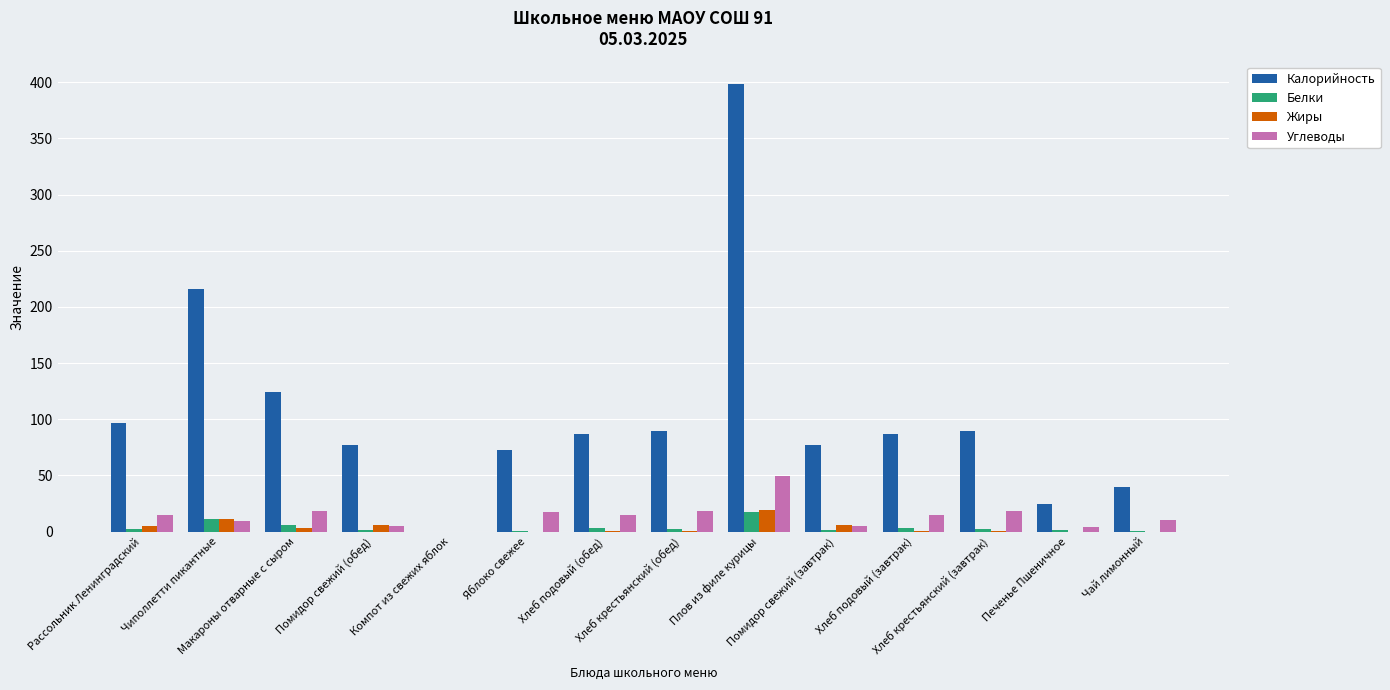

What is the greatest value displayed?

398.6